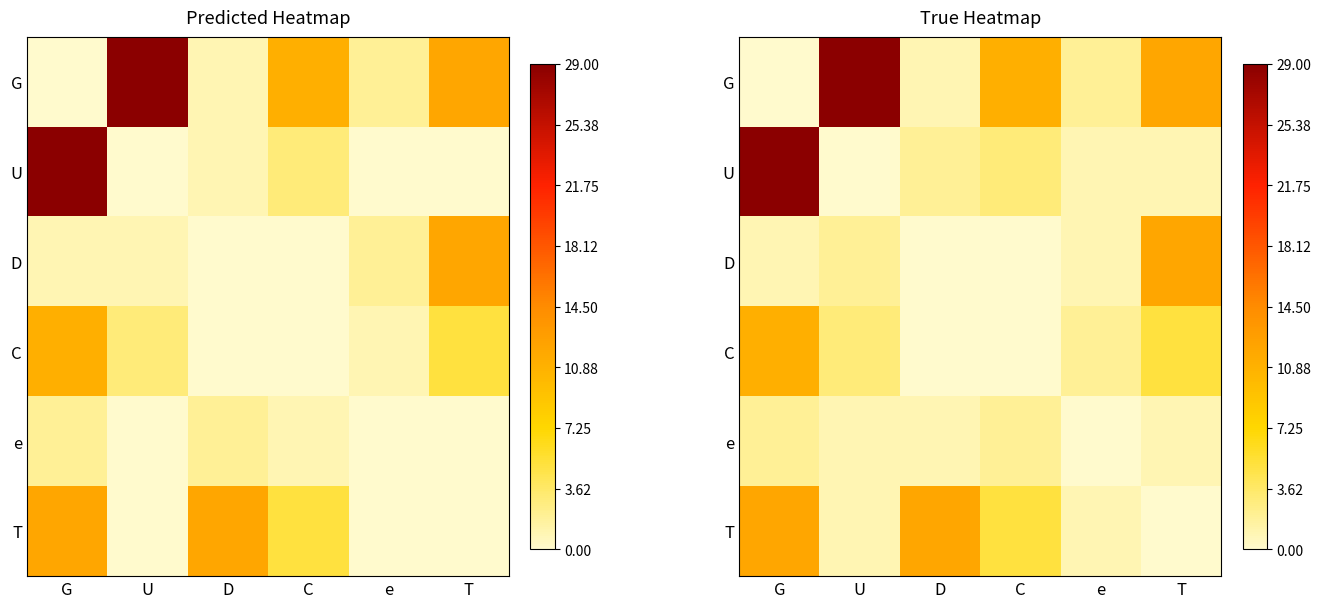

What is the difference between the second highest and second lowest values in the e series?

1